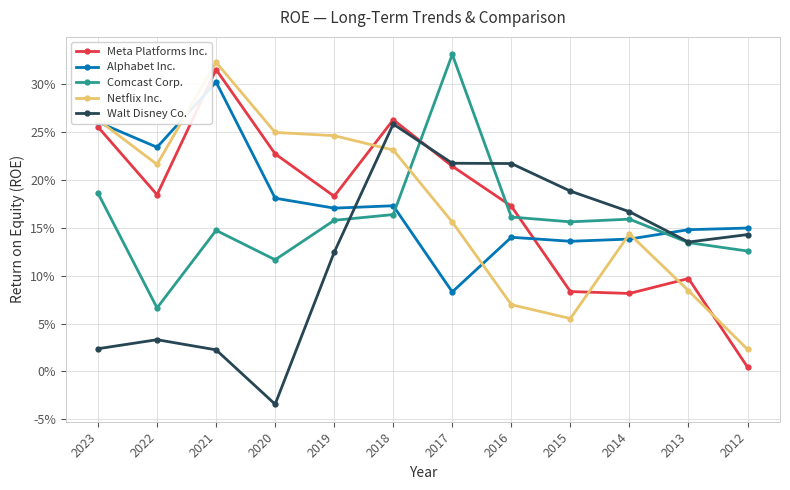

Is it true that Netflix Inc. equals 0.3 at 2023?

True